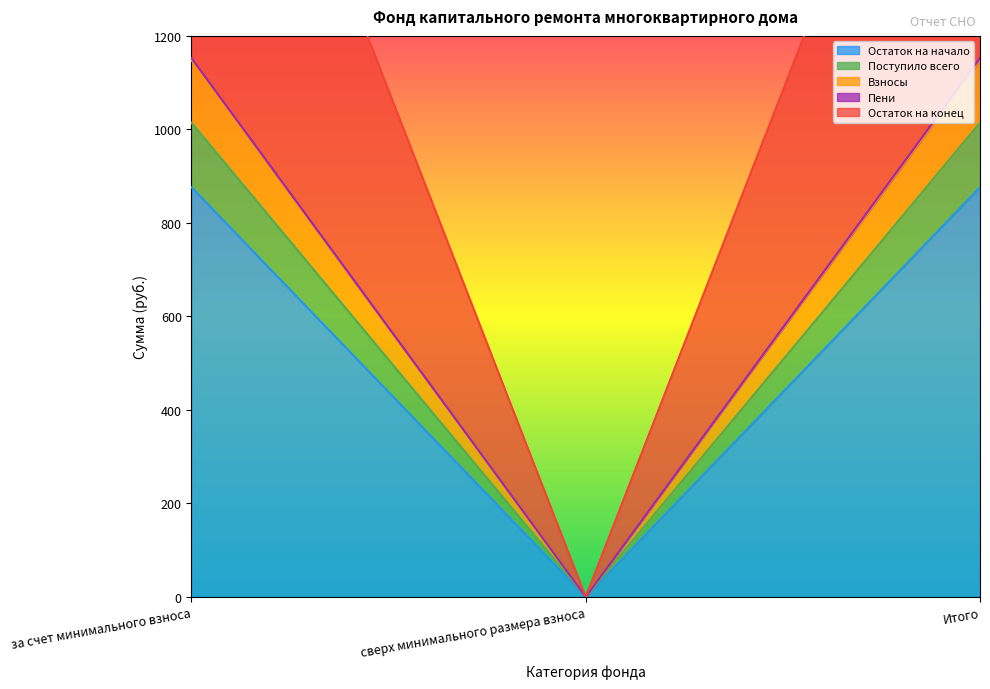

At which label is Остаток на конец closest to 1083?

сверх минимального размера взноса